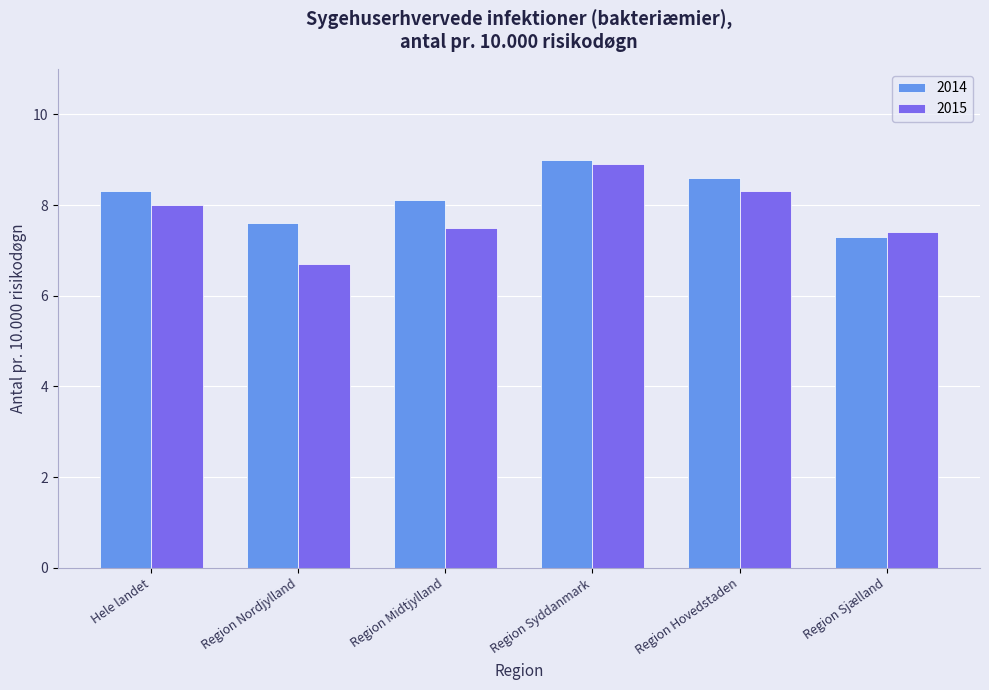

How many groups of bars are there?

6